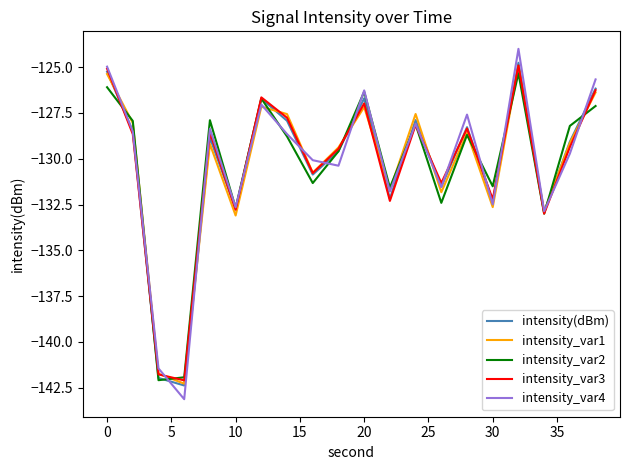

What is the minimum value shown in the chart?

-143.1